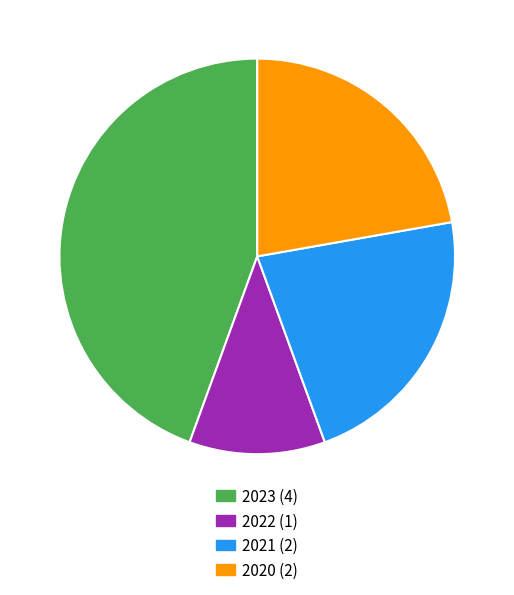

Is there any slice that represents more than half of the pie?

No